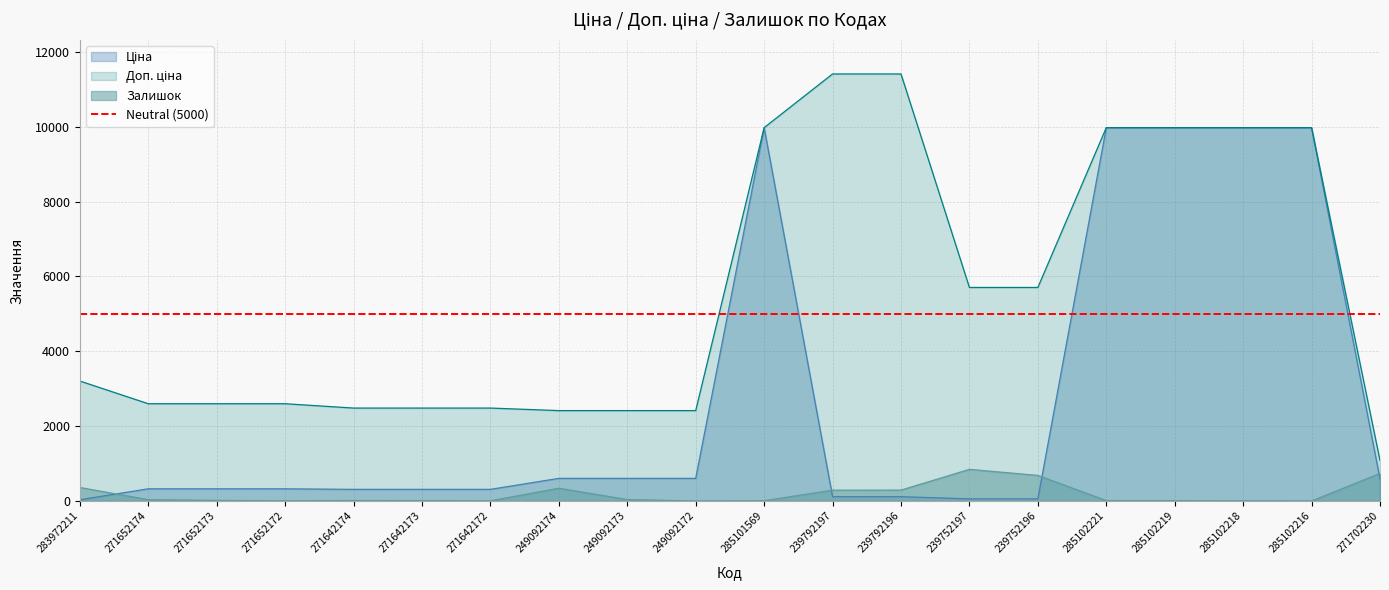

Reading left to right, list all the values displayed in this chart.

Ціна: 283972211=32.0	271652174=324.8	271652173=324.8	271652172=324.8	271642174=310.3	271642173=310.3	271642172=310.3	249092174=603.7	249092173=603.7	249092172=603.7	285101569=9975.0	239792197=114.1	239792196=114.1	239752197=57.0	239752196=57.0	285102221=9975.0	285102219=9975.0	285102218=9975.0	285102216=9975.0	271702230=589.9
Доп. ціна: 283972211=3205.0	271652174=2598.3	271652173=2598.3	271652172=2598.3	271642174=2482.4	271642173=2482.4	271642172=2482.4	249092174=2414.8	249092173=2414.8	249092172=2414.8	285101569=9975.0	239792197=11410.0	239792196=11410.0	239752197=5705.0	239752196=5705.0	285102221=9975.0	285102219=9975.0	285102218=9975.0	285102216=9975.0	271702230=1081.7
Залишок: 283972211=360.0	271652174=35.0	271652173=15.0	271652172=4.0	271642174=12.0	271642173=10.0	271642172=4.0	249092174=341.0	249092173=38.0	249092172=0.0	285101569=7.0	239792197=289.0	239792196=290.0	239752197=845.0	239752196=683.0	285102221=11.0	285102219=9.0	285102218=3.0	285102216=0.0	271702230=736.0